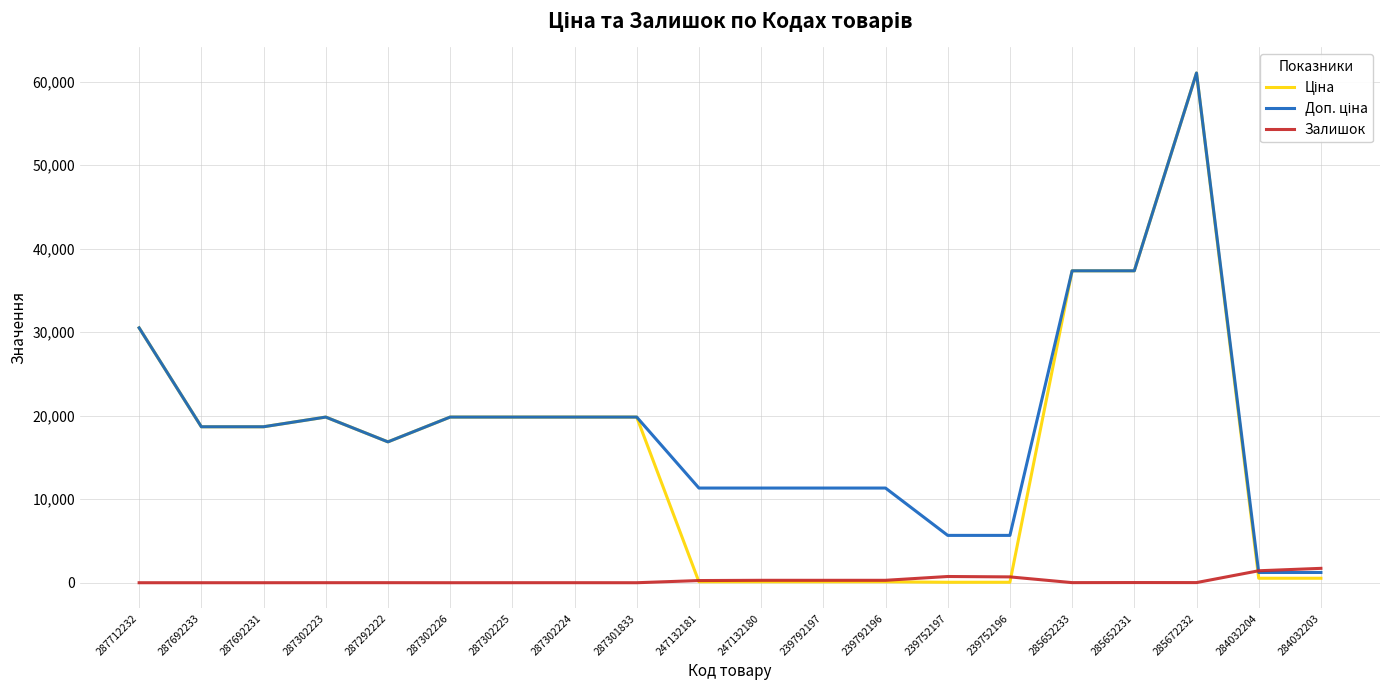

True or false: Залишок has a value of 0.0 at 287301833.

True